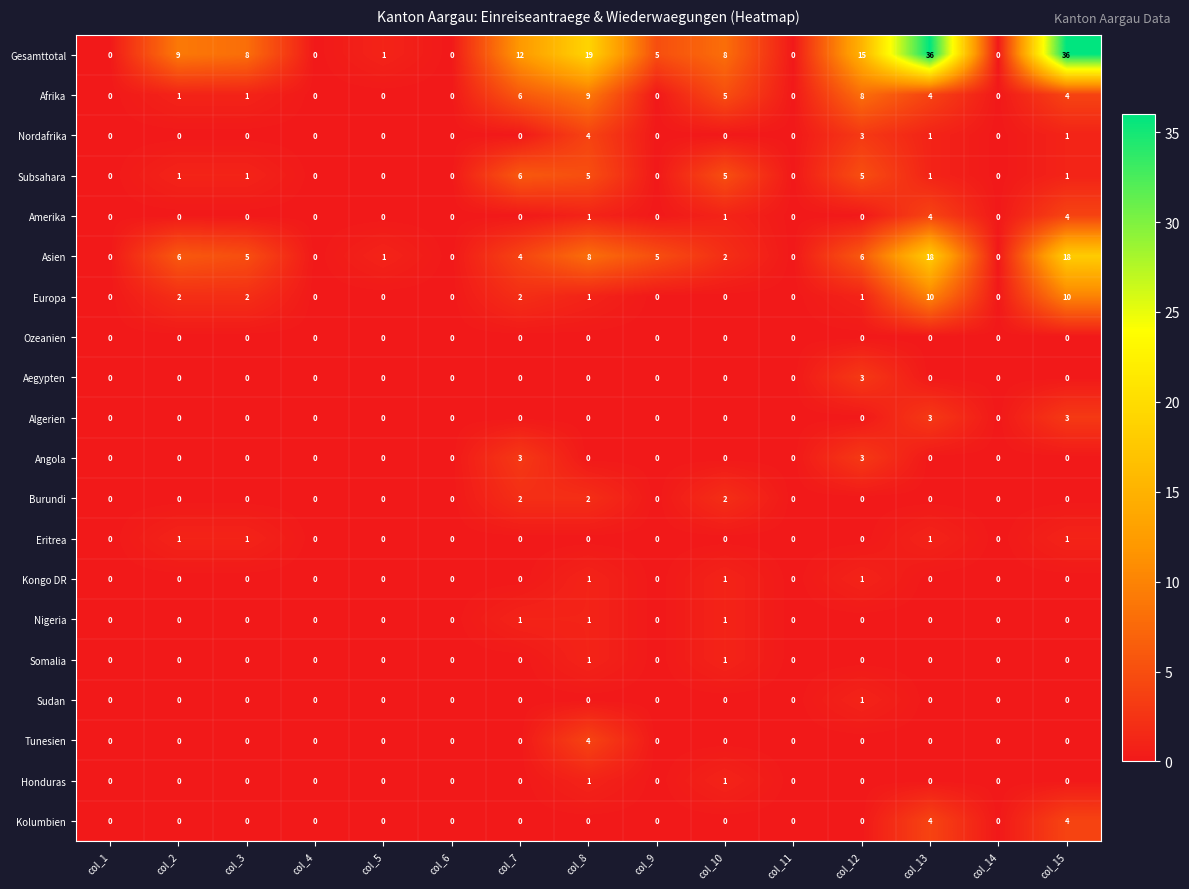

Count the Kongo DR values in the range 0 to 1.

15